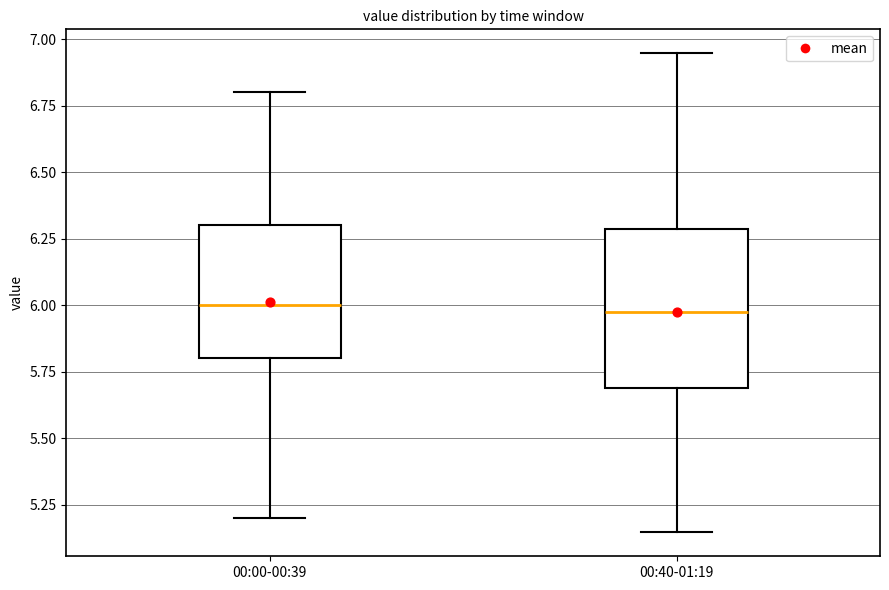

Comparing the boxes themselves (not the whiskers), which one is the tallest?

00:40-01:19